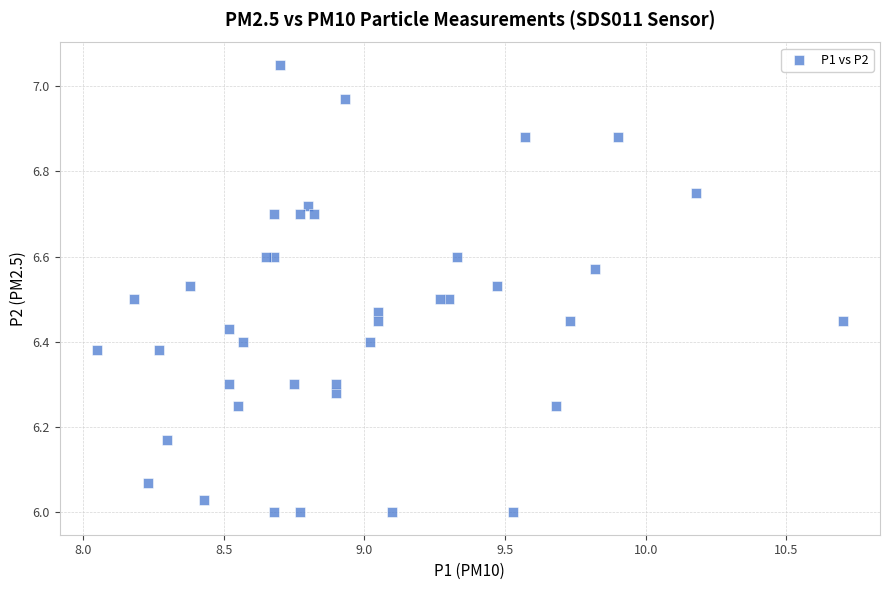

What is the range of X values (max minus min)?

2.6